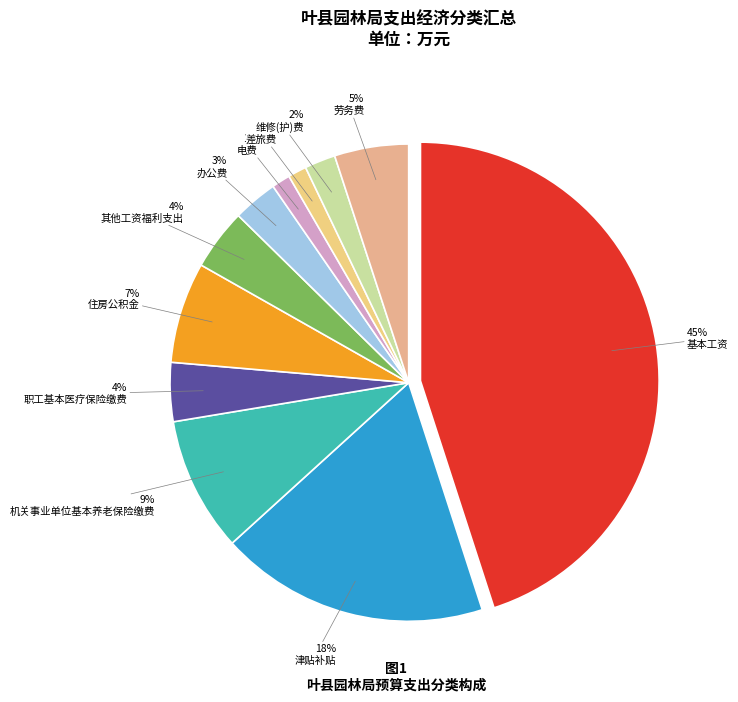

How many slices are in this pie chart?

11